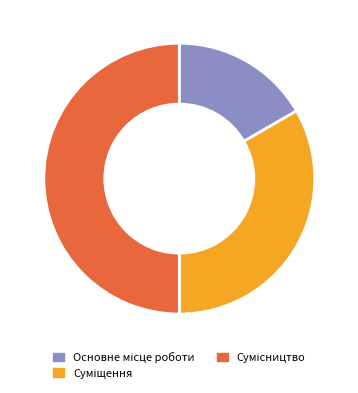

How many slices are in this pie chart?

3